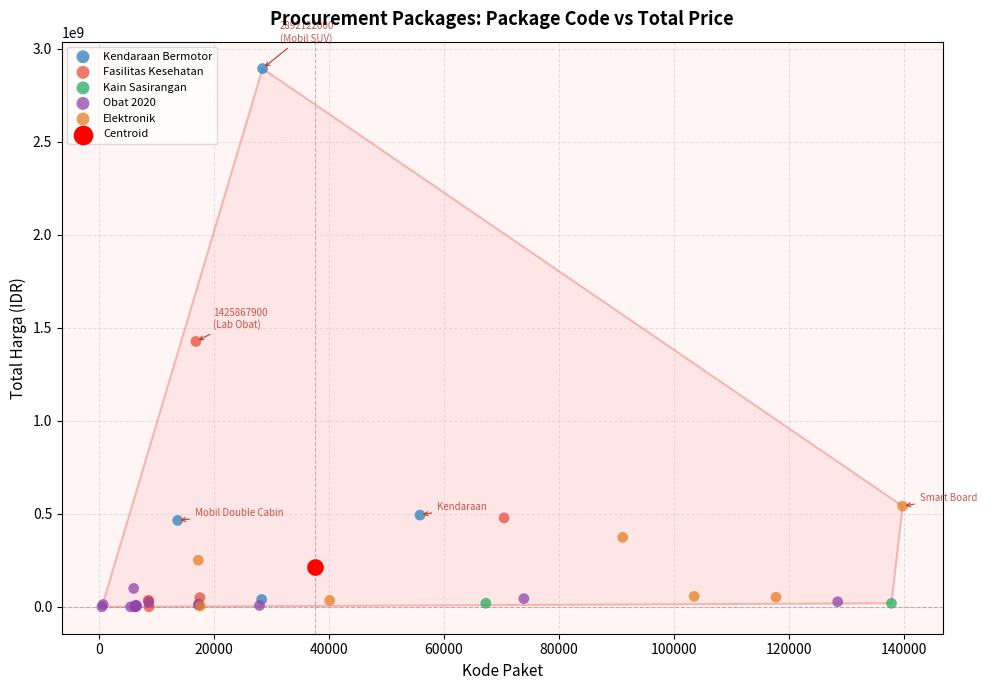

What are all the series names shown in the legend?

Obat 2020, Kendaraan Bermotor, Kain Sasirangan, Elektronik, Fasilitas Kesehatan, Centroid